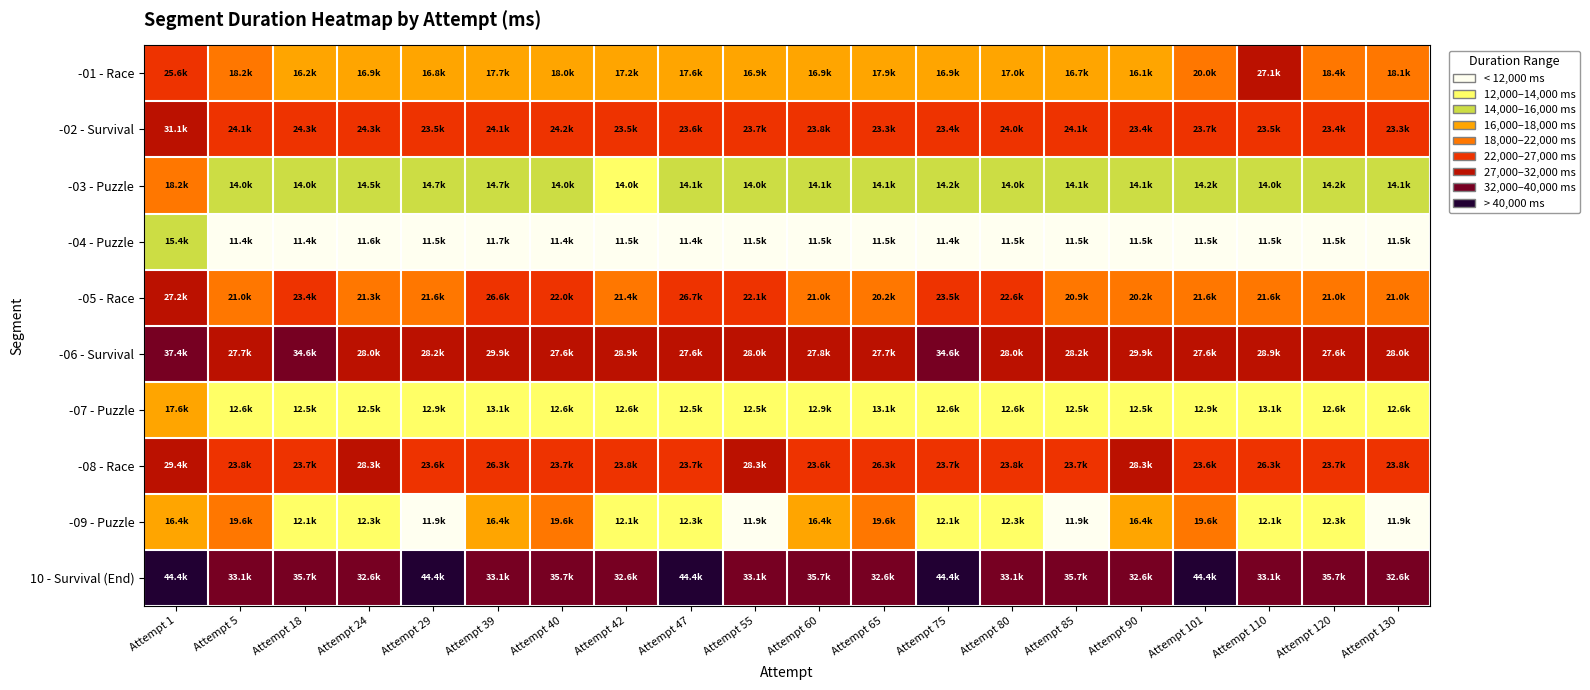

Reading right to left, what are all the values shown in this chart?

-01 - Race: Attempt 130=18111	Attempt 120=18376	Attempt 110=27060	Attempt 101=19998	Attempt 90=16142	Attempt 85=16680	Attempt 80=17037	Attempt 75=16939	Attempt 65=17880	Attempt 60=16918	Attempt 55=16884	Attempt 47=17573	Attempt 42=17195	Attempt 40=17975	Attempt 39=17678	Attempt 29=16829	Attempt 24=16866	Attempt 18=16204	Attempt 5=18162	Attempt 1=25633
-02 - Survival: Attempt 130=23283	Attempt 120=23450	Attempt 110=23465	Attempt 101=23712	Attempt 90=23373	Attempt 85=24120	Attempt 80=23956	Attempt 75=23353	Attempt 65=23273	Attempt 60=23782	Attempt 55=23653	Attempt 47=23650	Attempt 42=23474	Attempt 40=24161	Attempt 39=24066	Attempt 29=23484	Attempt 24=24263	Attempt 18=24266	Attempt 5=24056	Attempt 1=31110
-03 - Puzzle: Attempt 130=14076	Attempt 120=14158	Attempt 110=14027	Attempt 101=14179	Attempt 90=14075	Attempt 85=14126	Attempt 80=14023	Attempt 75=14158	Attempt 65=14063	Attempt 60=14054	Attempt 55=14040	Attempt 47=14051	Attempt 42=13977	Attempt 40=14044	Attempt 39=14741	Attempt 29=14672	Attempt 24=14459	Attempt 18=14012	Attempt 5=14045	Attempt 1=18191
-04 - Puzzle: Attempt 130=11509	Attempt 120=11472	Attempt 110=11500	Attempt 101=11531	Attempt 90=11471	Attempt 85=11463	Attempt 80=11503	Attempt 75=11435	Attempt 65=11540	Attempt 60=11538	Attempt 55=11498	Attempt 47=11440	Attempt 42=11456	Attempt 40=11424	Attempt 39=11729	Attempt 29=11475	Attempt 24=11562	Attempt 18=11444	Attempt 5=11445	Attempt 1=15439
-05 - Race: Attempt 130=21044	Attempt 120=21013	Attempt 110=21632	Attempt 101=21554	Attempt 90=20156	Attempt 85=20920	Attempt 80=22595	Attempt 75=23496	Attempt 65=20233	Attempt 60=20974	Attempt 55=22085	Attempt 47=26673	Attempt 42=21350	Attempt 40=22027	Attempt 39=26582	Attempt 29=21617	Attempt 24=21335	Attempt 18=23424	Attempt 5=21044	Attempt 1=27242
-06 - Survival: Attempt 130=27967	Attempt 120=27628	Attempt 110=28914	Attempt 101=27562	Attempt 90=29905	Attempt 85=28189	Attempt 80=27999	Attempt 75=34589	Attempt 65=27748	Attempt 60=27752	Attempt 55=27967	Attempt 47=27628	Attempt 42=28914	Attempt 40=27562	Attempt 39=29905	Attempt 29=28189	Attempt 24=27999	Attempt 18=34589	Attempt 5=27748	Attempt 1=37426
-07 - Puzzle: Attempt 130=12568	Attempt 120=12611	Attempt 110=13116	Attempt 101=12899	Attempt 90=12501	Attempt 85=12534	Attempt 80=12568	Attempt 75=12611	Attempt 65=13116	Attempt 60=12899	Attempt 55=12501	Attempt 47=12534	Attempt 42=12568	Attempt 40=12611	Attempt 39=13116	Attempt 29=12899	Attempt 24=12501	Attempt 18=12534	Attempt 5=12568	Attempt 1=17616
-08 - Race: Attempt 130=23791	Attempt 120=23736	Attempt 110=26302	Attempt 101=23614	Attempt 90=28337	Attempt 85=23740	Attempt 80=23791	Attempt 75=23736	Attempt 65=26302	Attempt 60=23614	Attempt 55=28337	Attempt 47=23740	Attempt 42=23791	Attempt 40=23736	Attempt 39=26302	Attempt 29=23614	Attempt 24=28337	Attempt 18=23740	Attempt 5=23791	Attempt 1=29432
-09 - Puzzle: Attempt 130=11866	Attempt 120=12337	Attempt 110=12073	Attempt 101=19642	Attempt 90=16385	Attempt 85=11866	Attempt 80=12337	Attempt 75=12073	Attempt 65=19642	Attempt 60=16385	Attempt 55=11866	Attempt 47=12337	Attempt 42=12073	Attempt 40=19642	Attempt 39=16385	Attempt 29=11866	Attempt 24=12337	Attempt 18=12073	Attempt 5=19642	Attempt 1=16385
10 - Survival (End): Attempt 130=32584	Attempt 120=35737	Attempt 110=33077	Attempt 101=44420	Attempt 90=32584	Attempt 85=35737	Attempt 80=33077	Attempt 75=44420	Attempt 65=32584	Attempt 60=35737	Attempt 55=33077	Attempt 47=44420	Attempt 42=32584	Attempt 40=35737	Attempt 39=33077	Attempt 29=44420	Attempt 24=32584	Attempt 18=35737	Attempt 5=33077	Attempt 1=44420